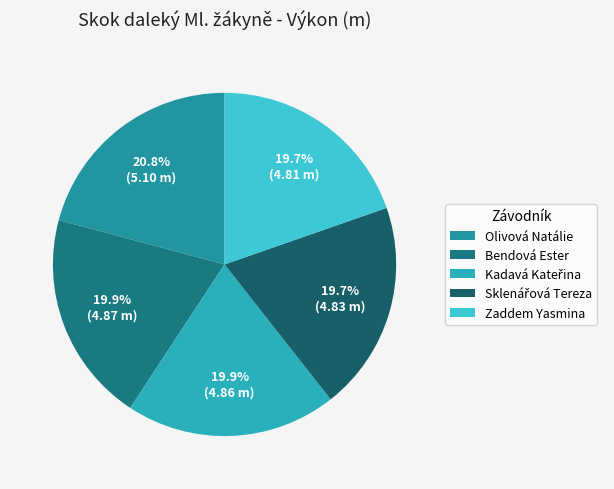

How many slices are in this pie chart?

5